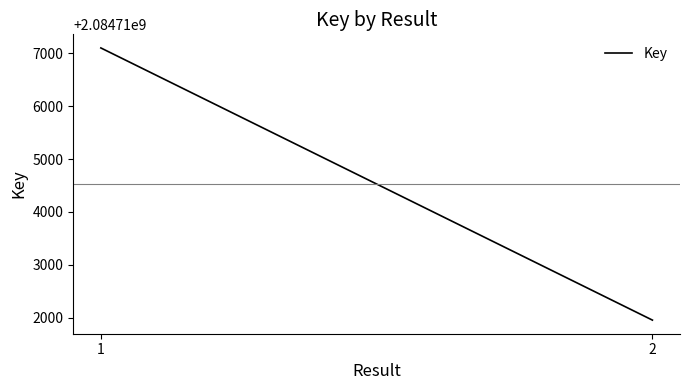

What is the sum of the values at 2 and 1?

4169429056